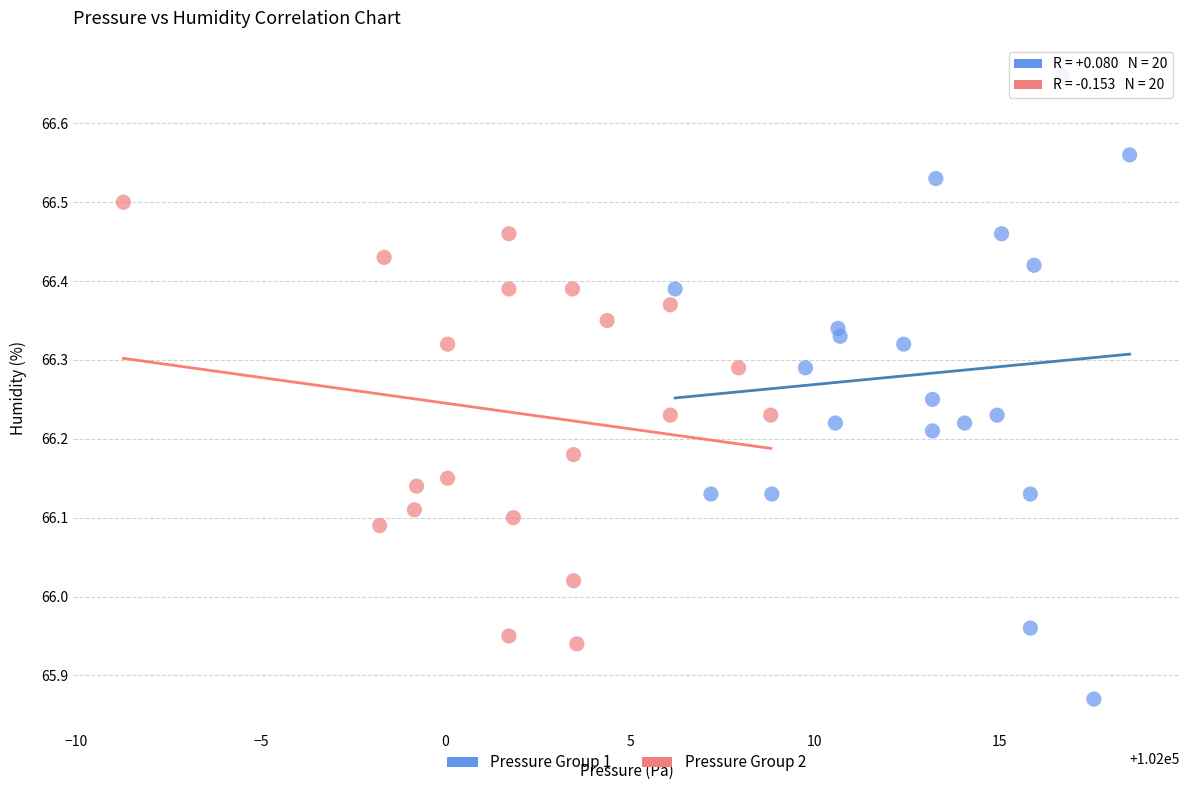

What are all the series names shown in the legend?

Pressure Group 1, Pressure Group 2